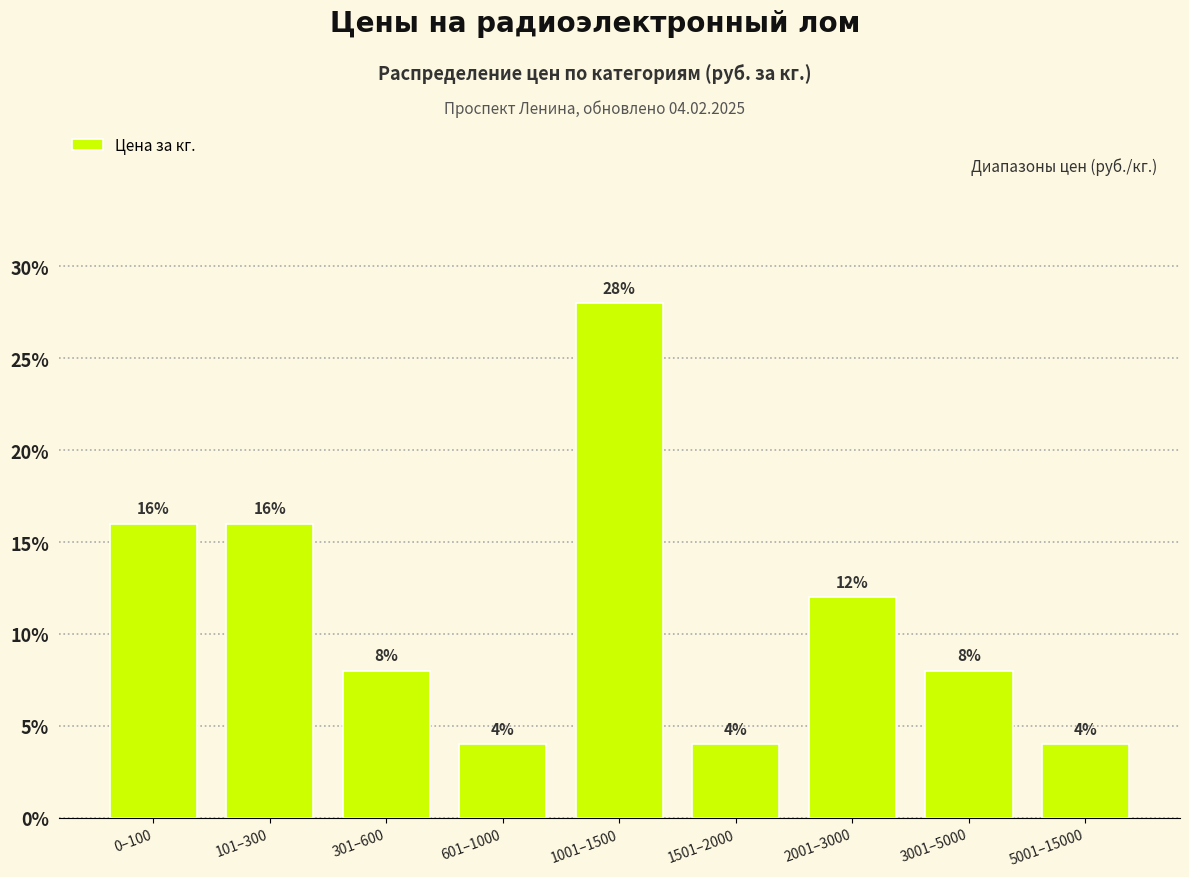

Reading left to right, extract all data points from this chart.

0–100=16.0	101–300=16.0	301–600=8.0	601–1000=4.0	1001–1500=28.0	1501–2000=4.0	2001–3000=12.0	3001–5000=8.0	5001–15000=4.0